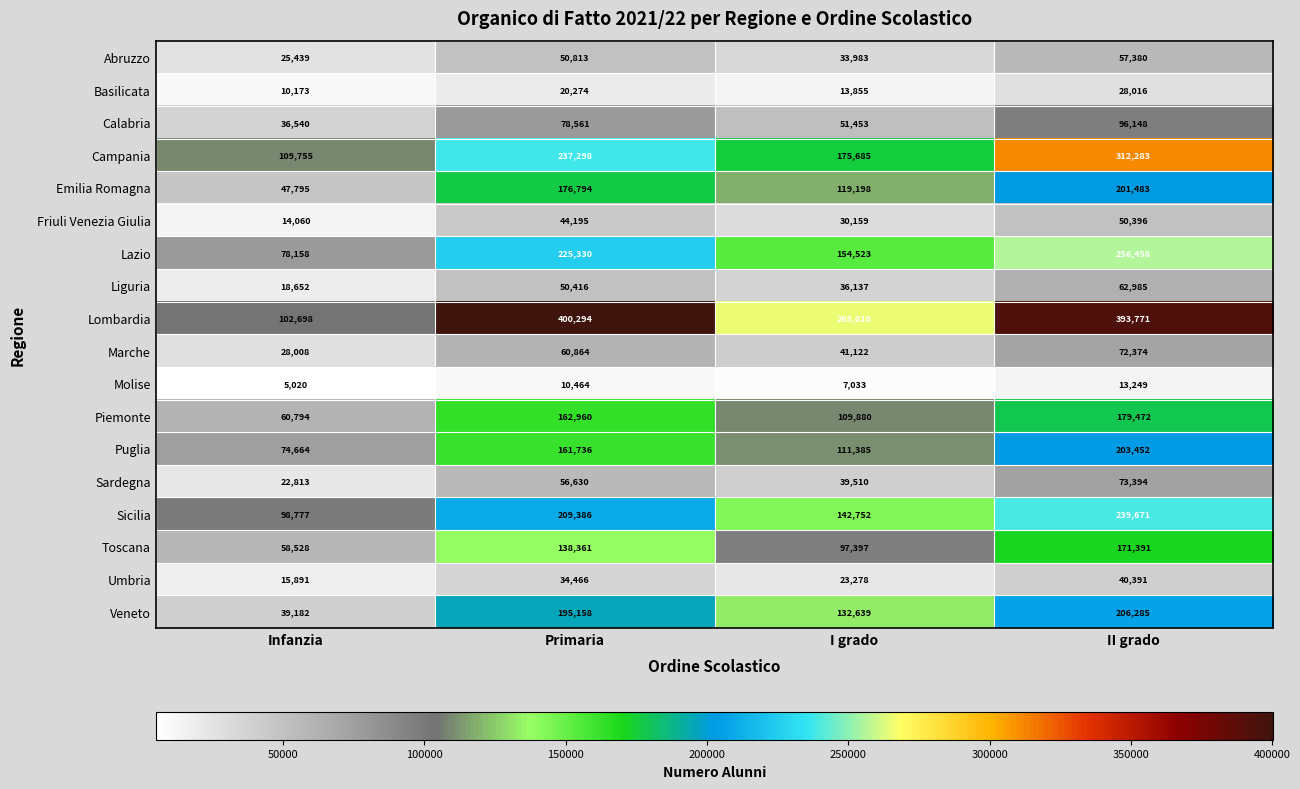

The value of Campania at Primaria is 237298. True or false?

True